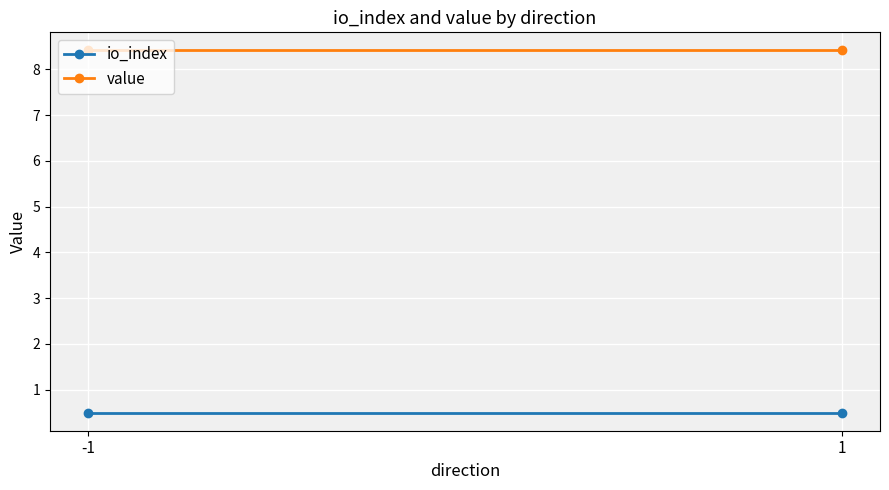

Read the io_index value at 1.

0.5